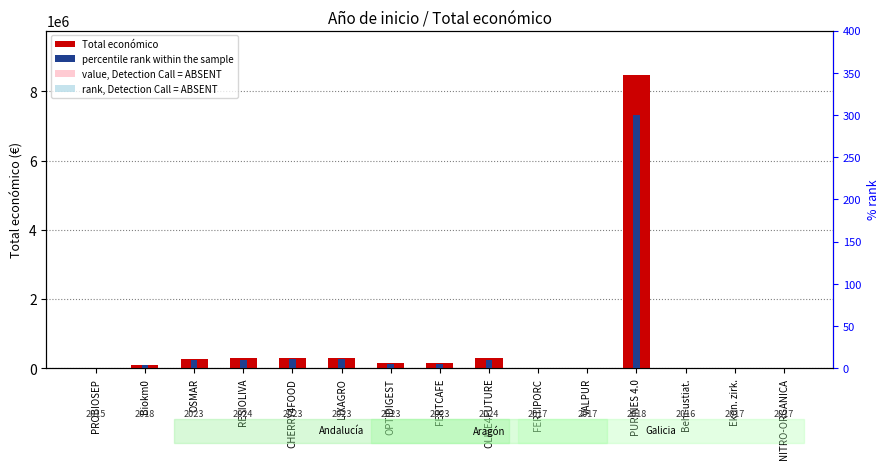

What is the difference between the maximum and minimum values in the Total económico series?

8479999.0